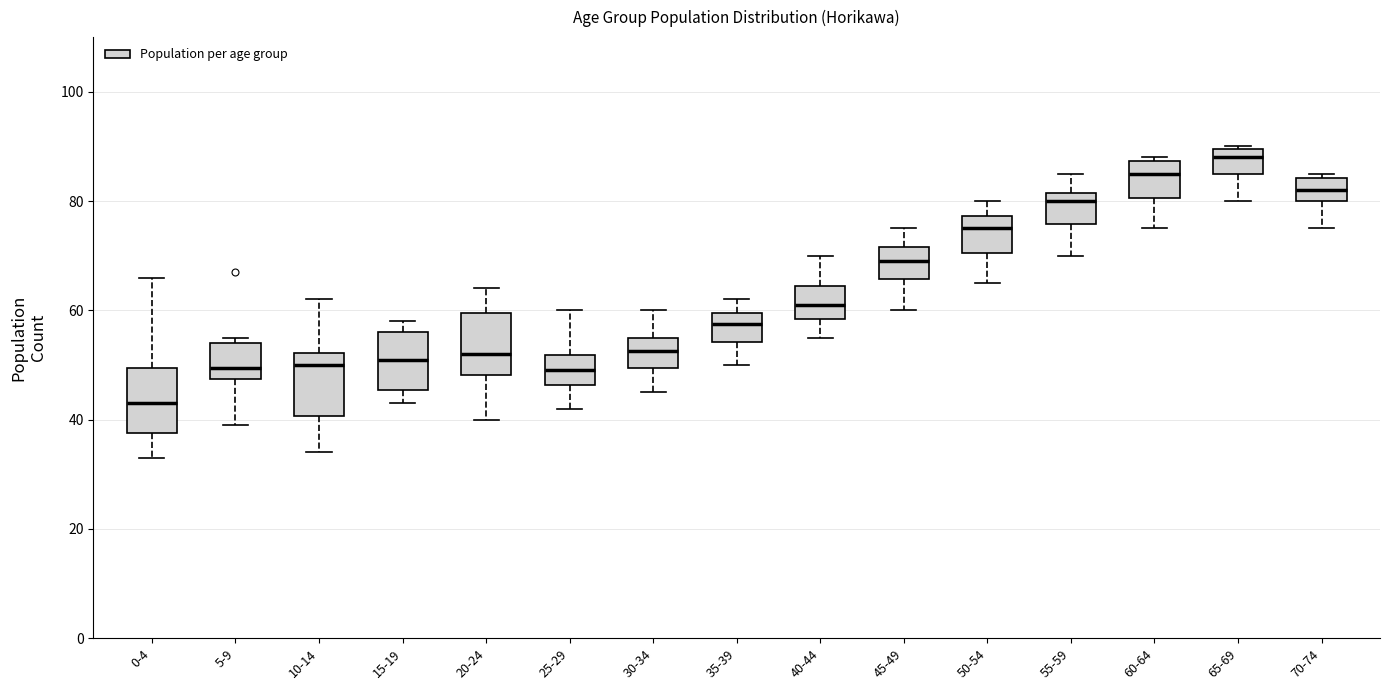

Where is the upper edge of the box for 30-34 on the y-axis? The values are not printed on the chart, so give them approximately, as read against the axis.

56